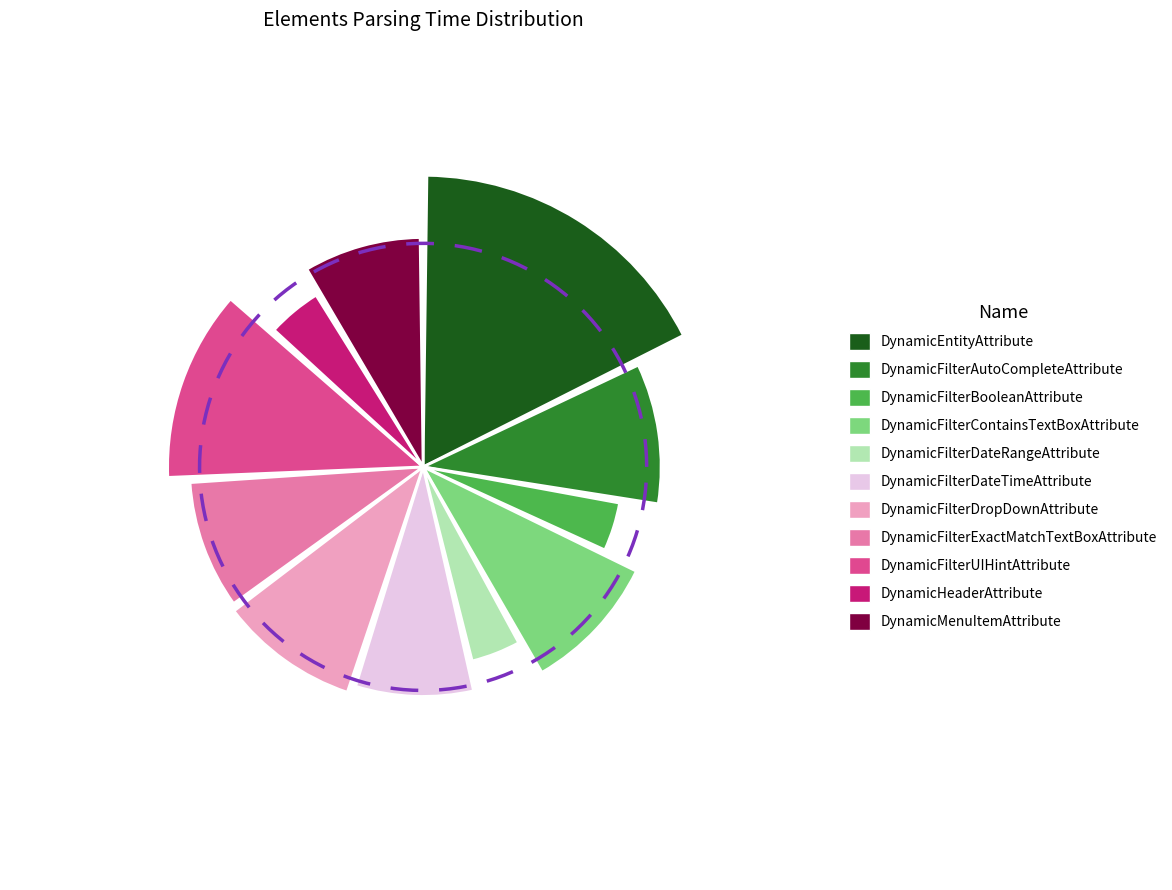

Is the sum of DynamicFilterExactMatchTextBoxAttribute and DynamicFilterUIHintAttribute greater than half?

No